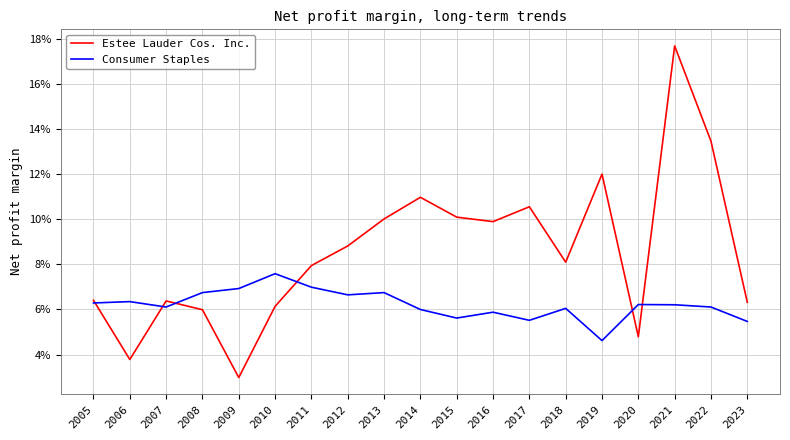

How many interior local valleys does the Estee Lauder Cos. Inc. series have?

5